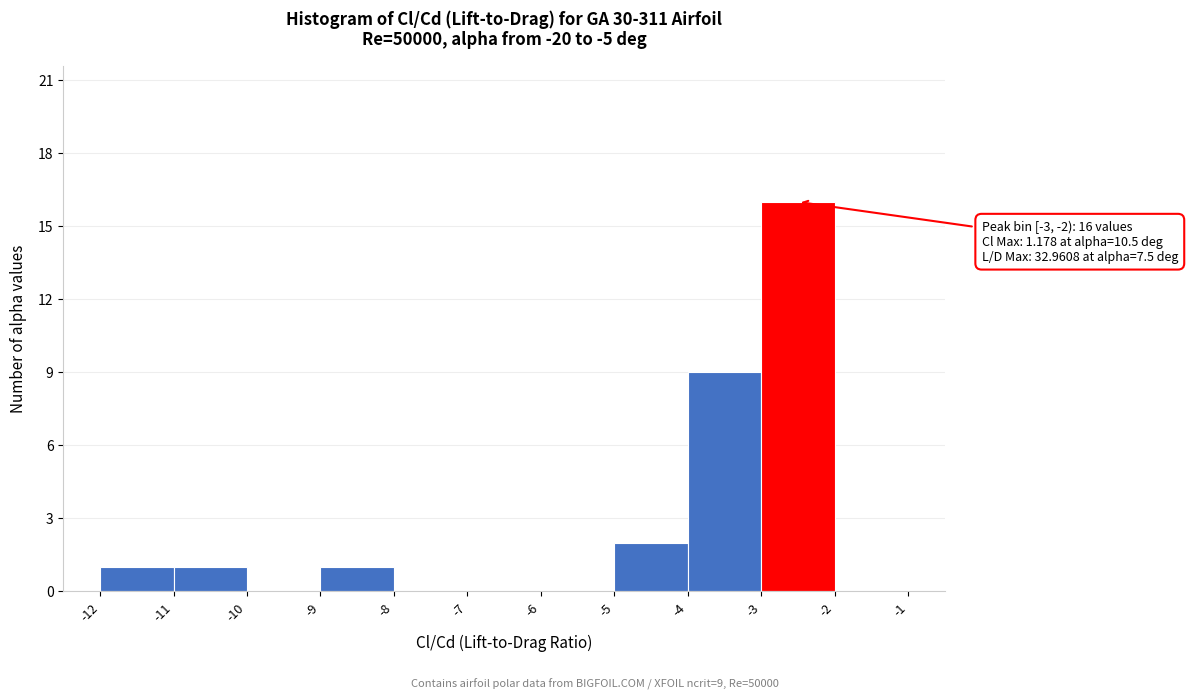

Over which range of the x-axis is the bar tallest?

-3 to -2